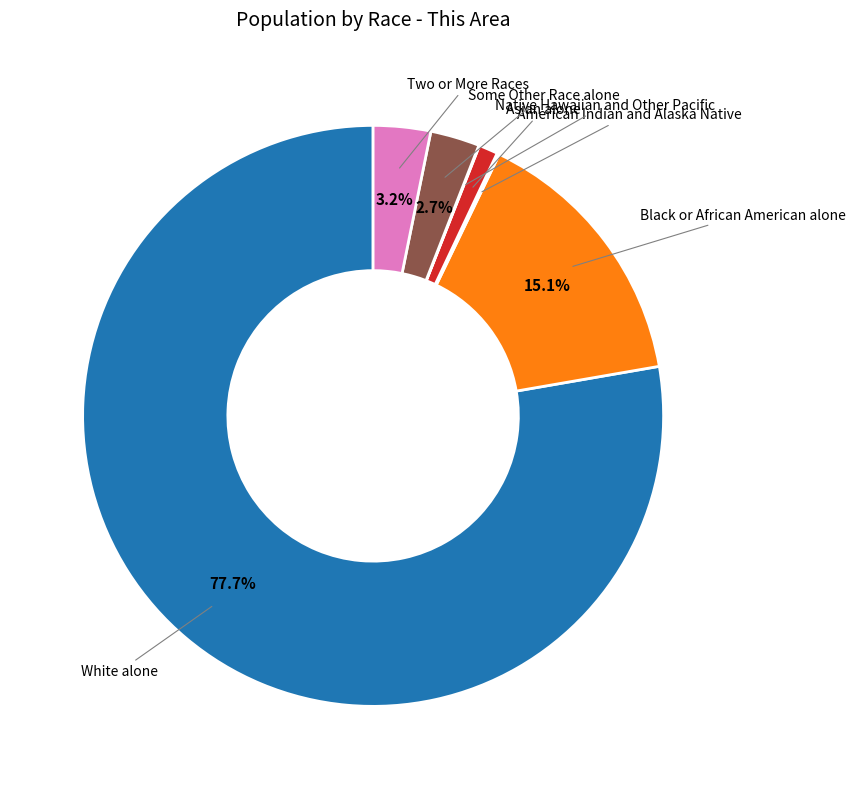

Does any single category account for the majority?

Yes